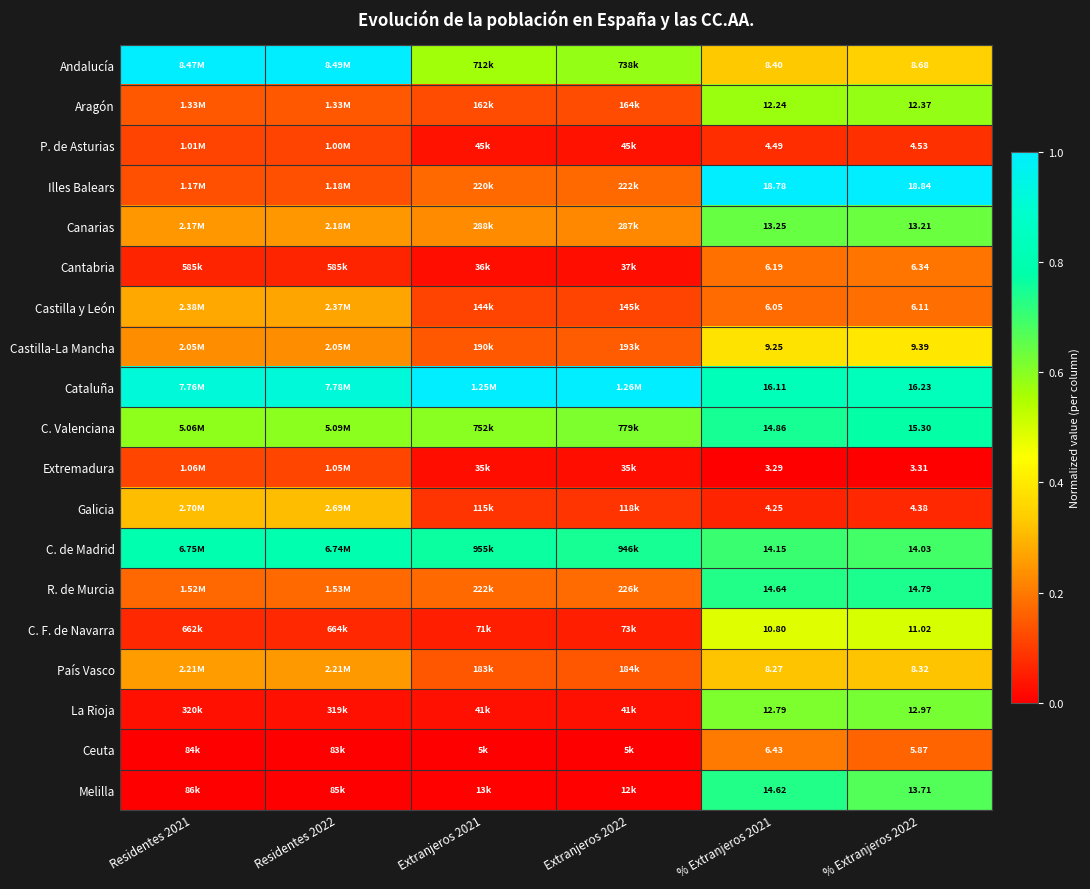

Rank the series at % Extranjeros 2021 from highest to lowest value.

Illes Balears, Cataluña, C. Valenciana, R. de Murcia, Melilla, C. de Madrid, Canarias, La Rioja, Aragón, C. F. de Navarra, Castilla-La Mancha, Andalucía, País Vasco, Ceuta, Cantabria, Castilla y León, P. de Asturias, Galicia, Extremadura